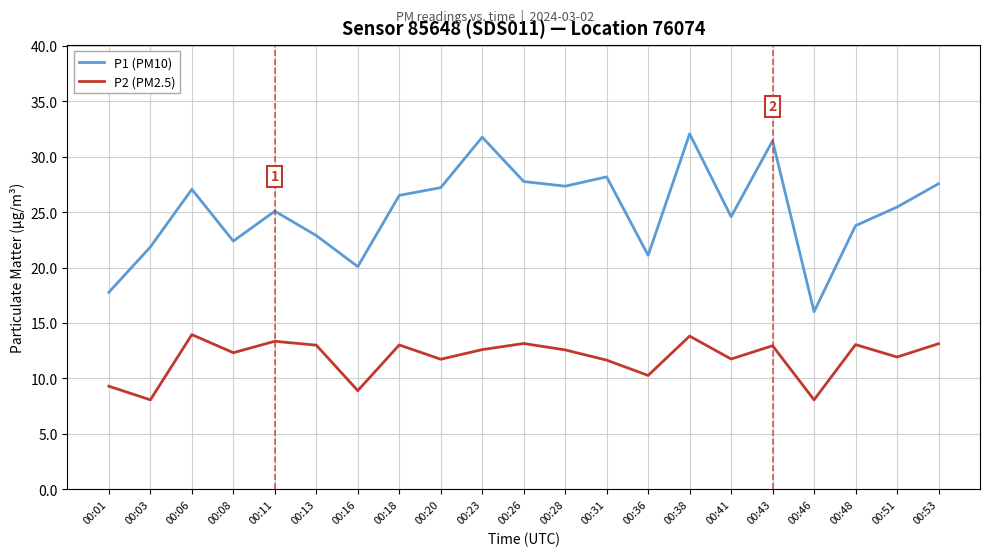

What are all the series names shown in the legend?

P1 (PM10), P2 (PM2.5)